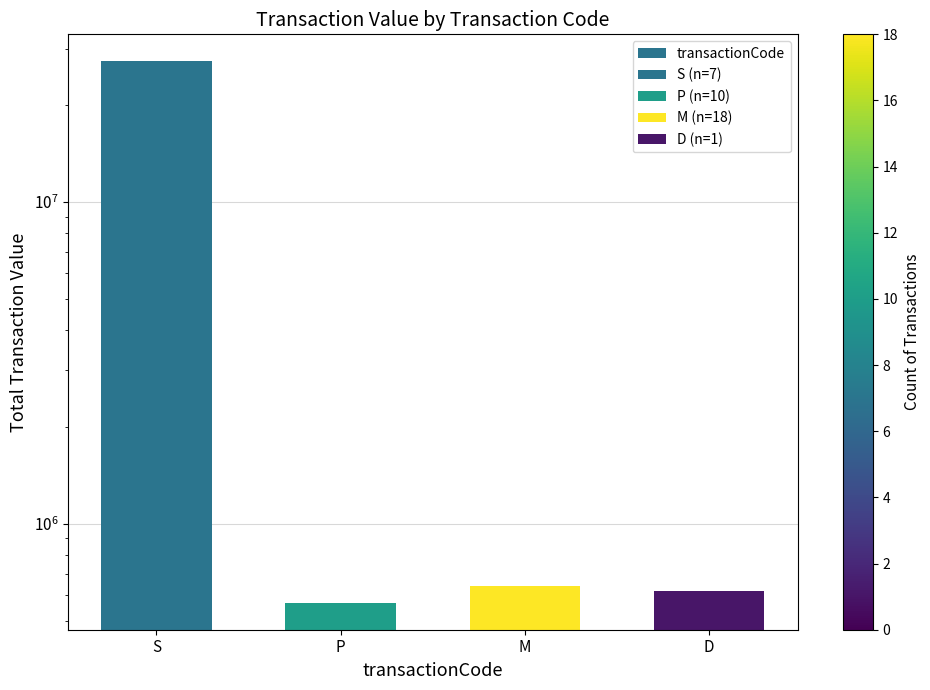

Between D and P, which is larger?

D